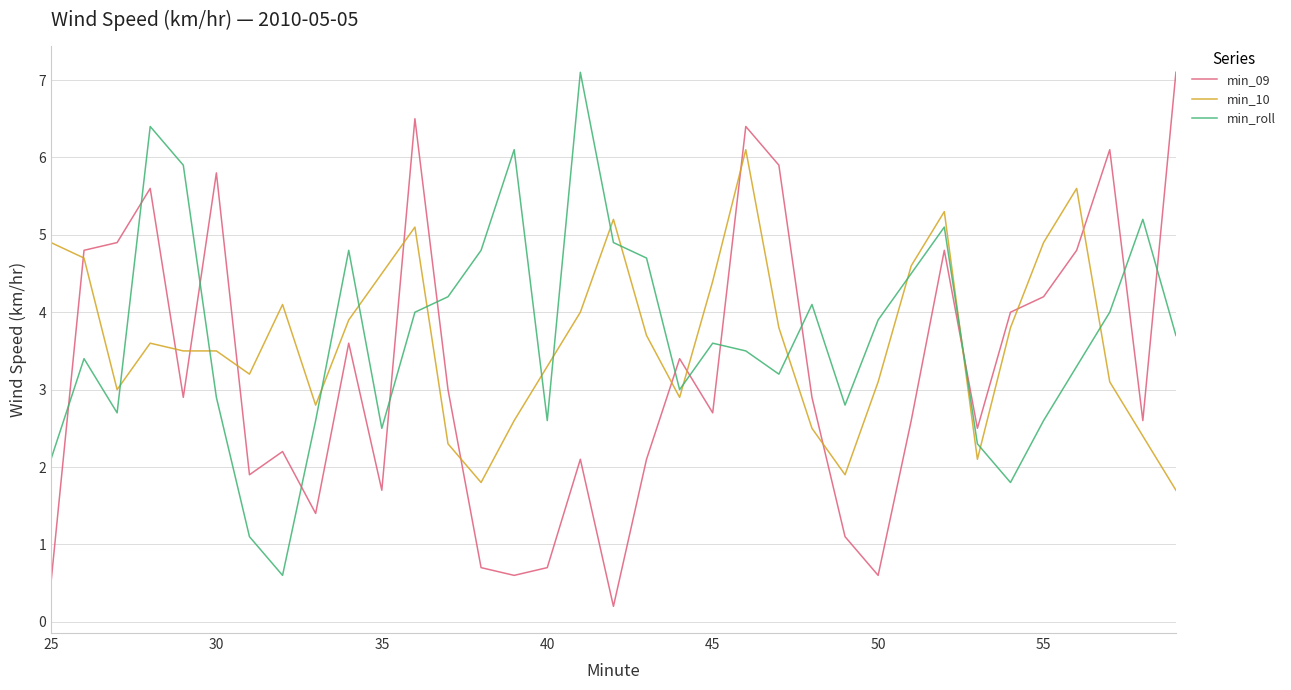

How many times do min_roll and min_09 cross each other?

13